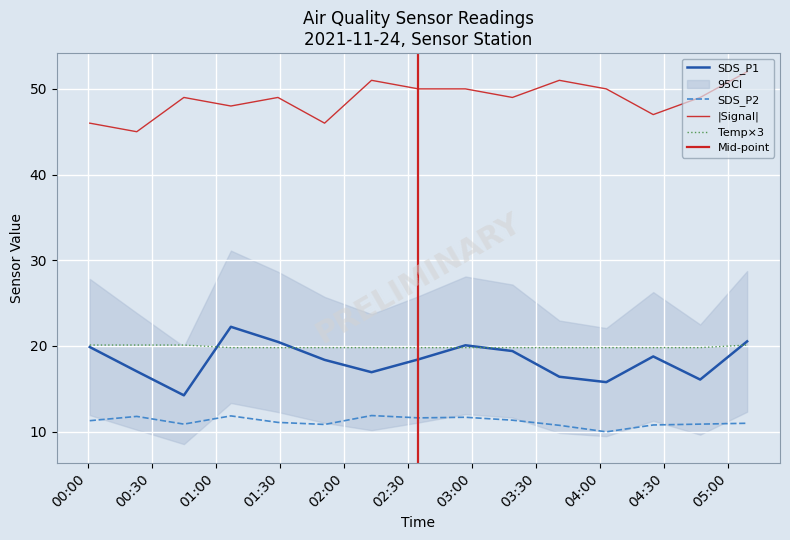

True or false: |Signal| and Temp×3 intersect in this chart.

False